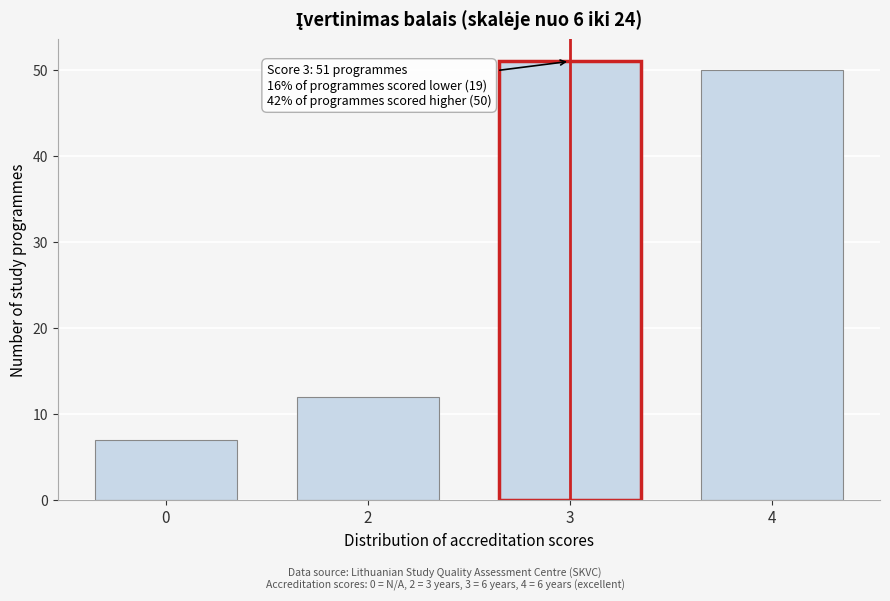

Reading right to left, extract all data points from this chart.

4=50	3=51	2=12	0=7